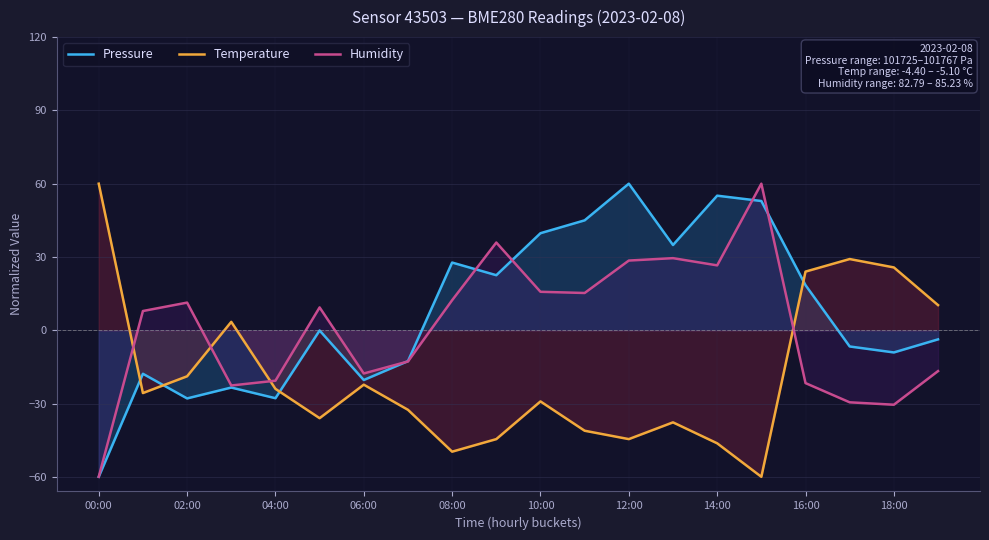

How many data points does each series have?

20